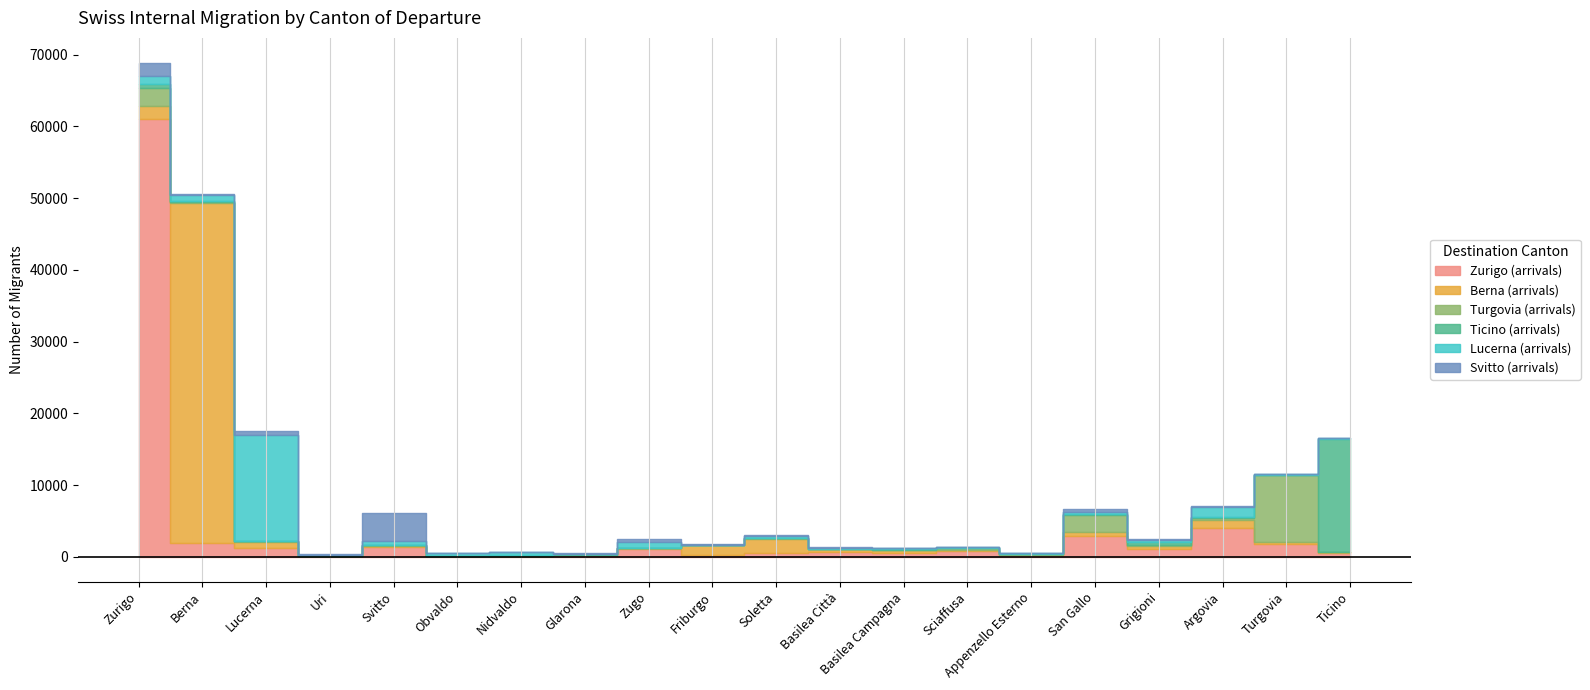

True or false: Ticino (arrivals) has a value of 224 at Zurigo.

False